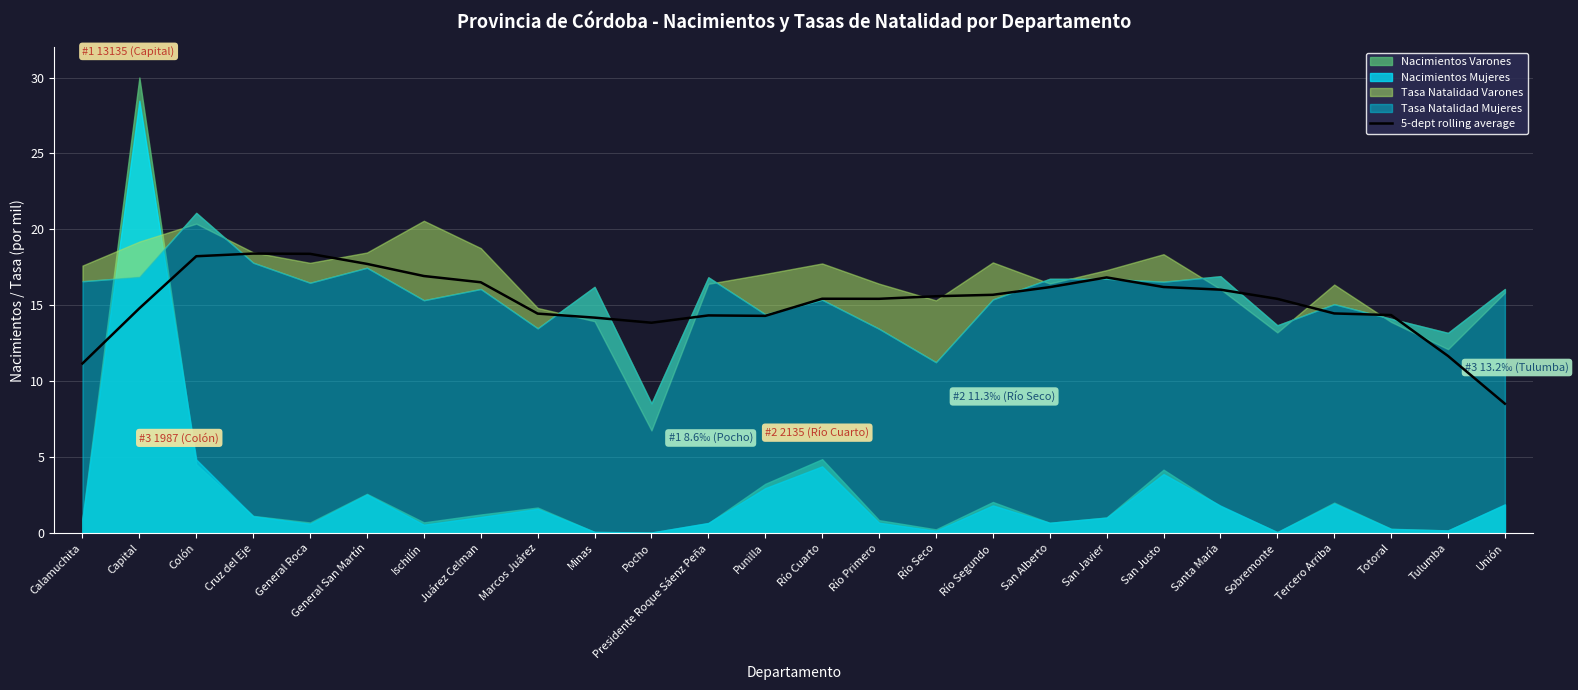

The chart shows a value of 16.2 at San Alberto. True or false?

True